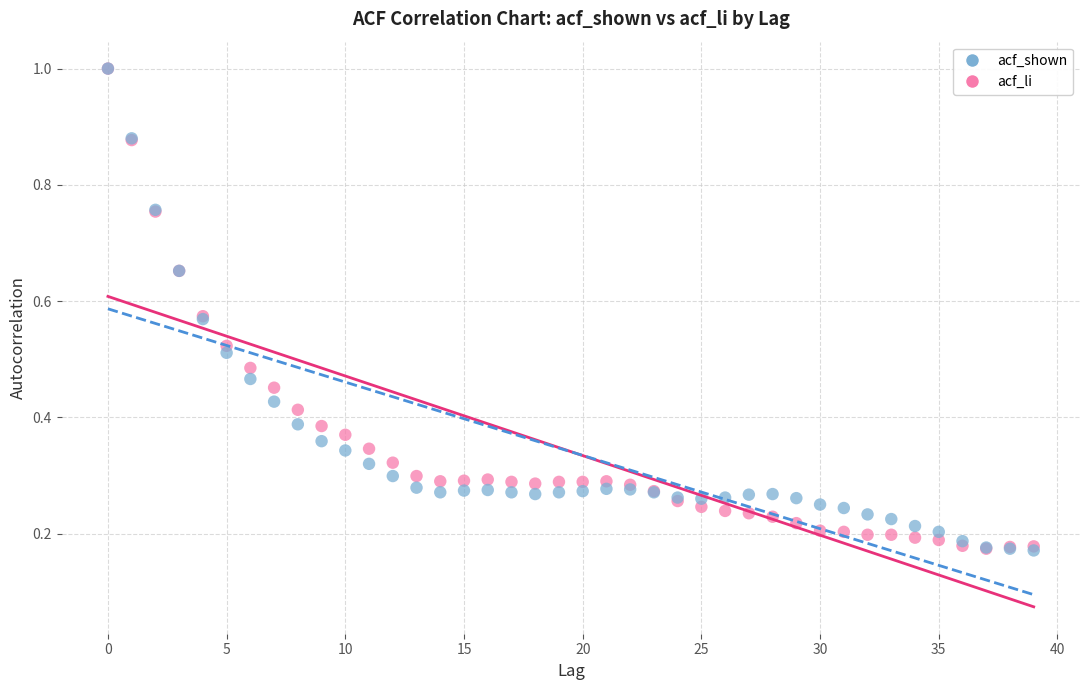

What are all the series names shown in the legend?

acf_shown, acf_li